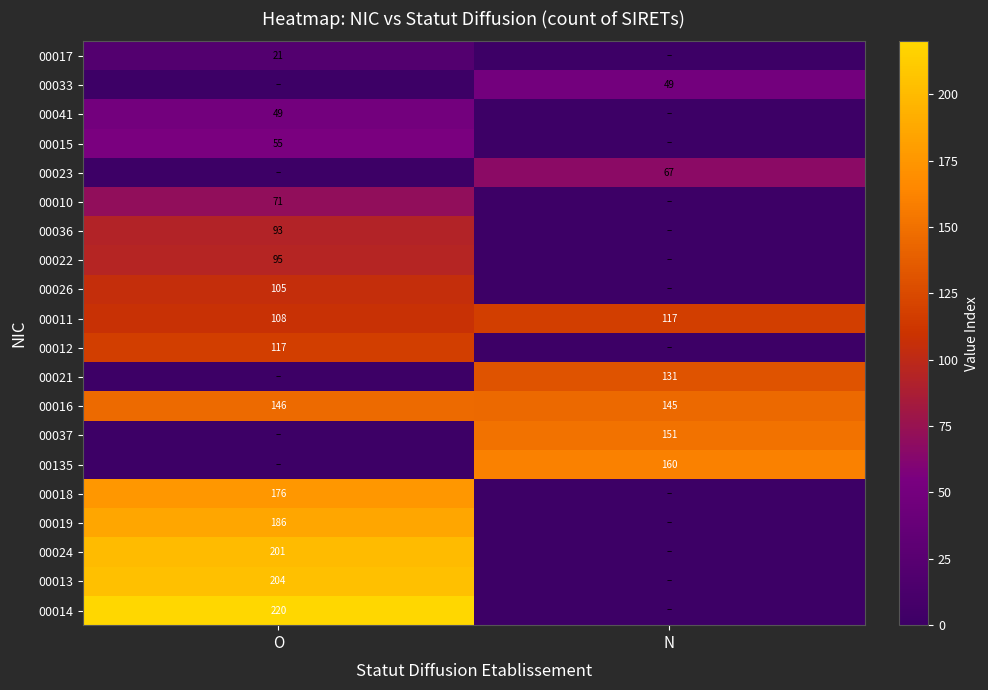

Rank the categories by 00011 value from highest to lowest.

N, O